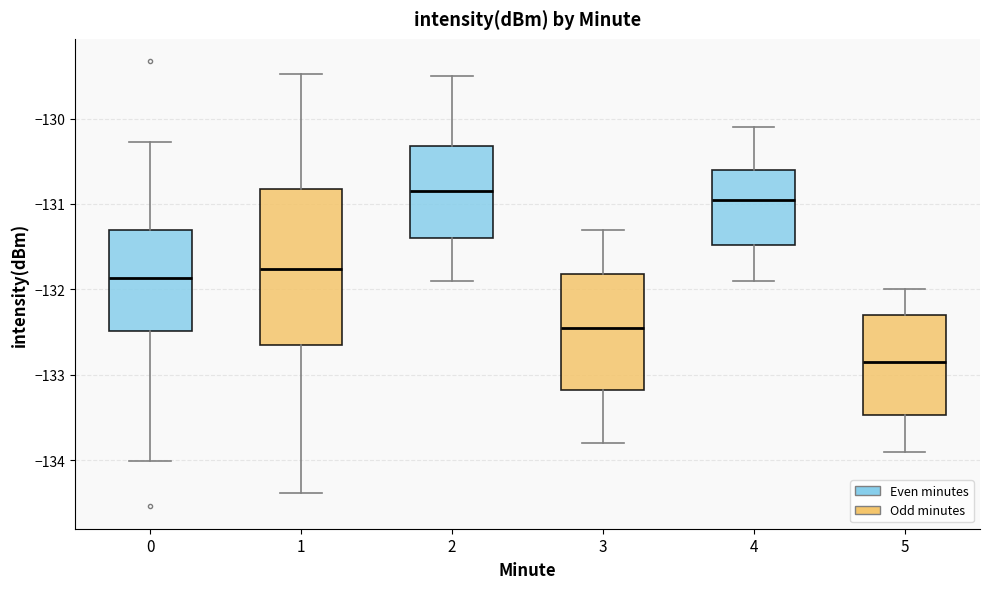

Which box is the tallest, from its lower edge to its upper edge?

1